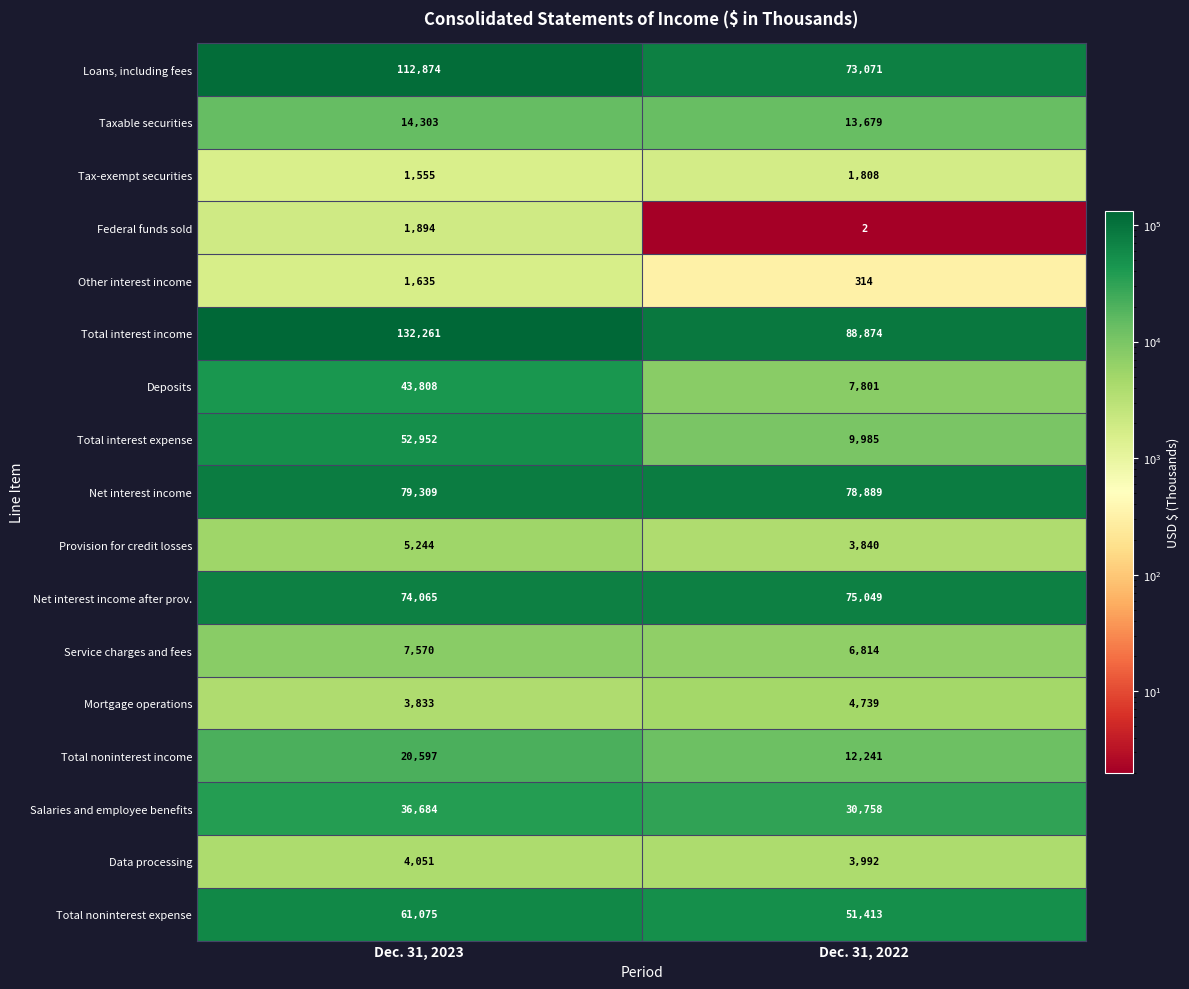

Which series changed the most between Dec. 31, 2023 and Dec. 31, 2022?

Total interest income